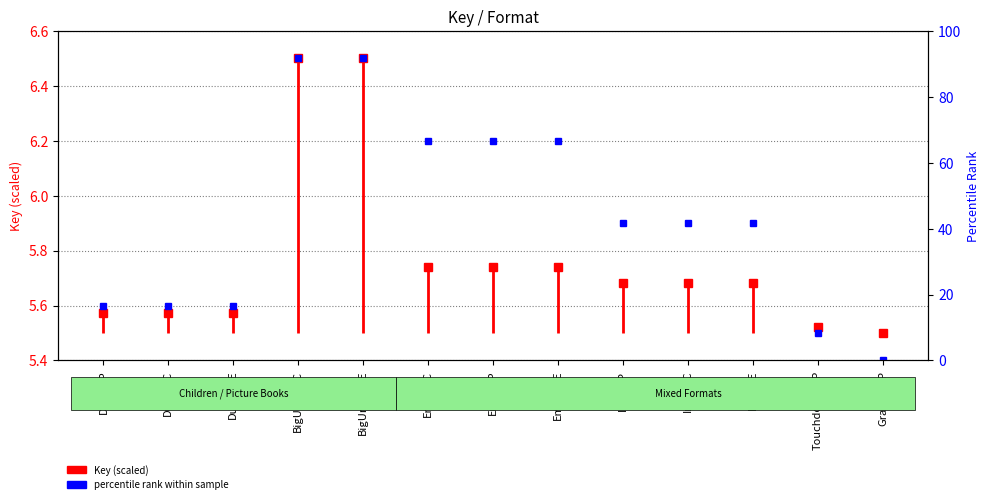

What is the label of the 1st point from the left?

Duck-TP